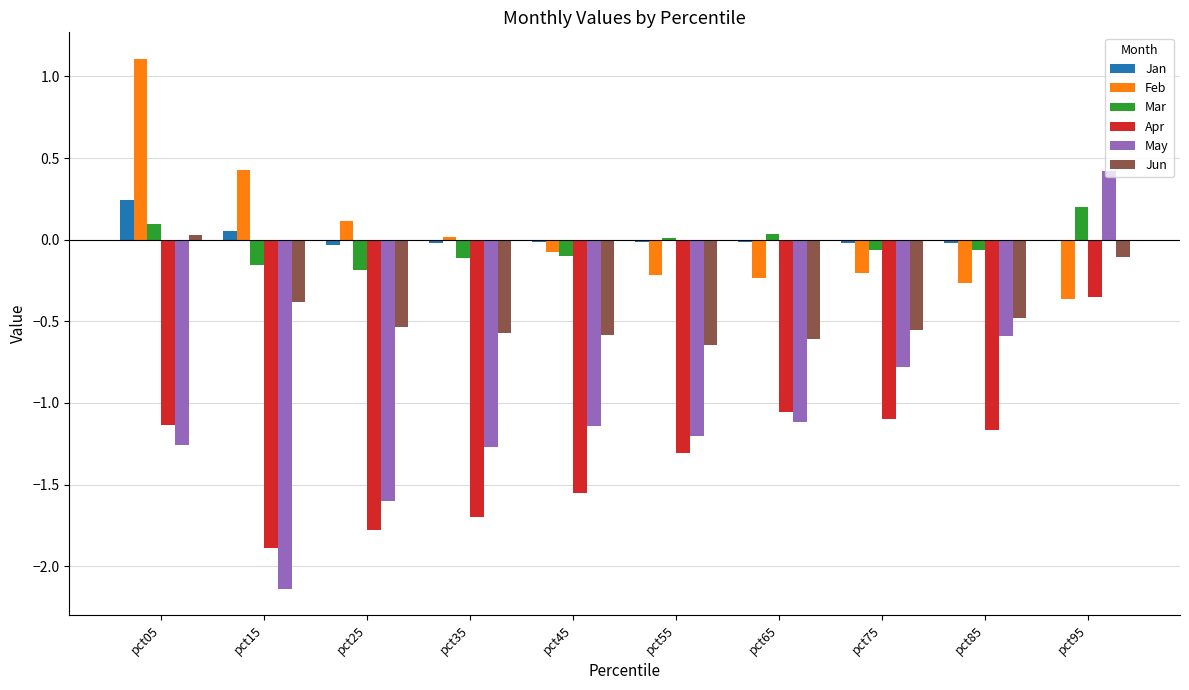

Which series changed the most between pct65 and pct85?

May